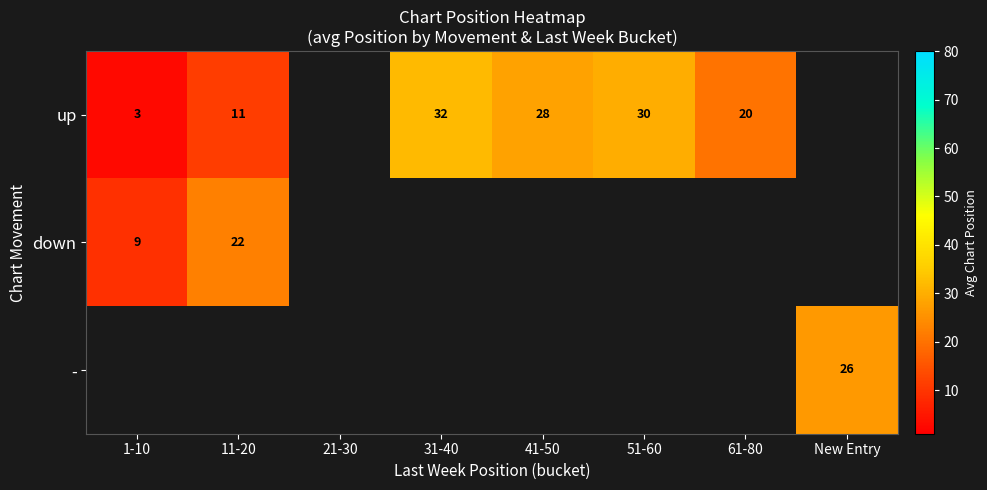

Between 41-50 and 31-40, which is larger?

31-40